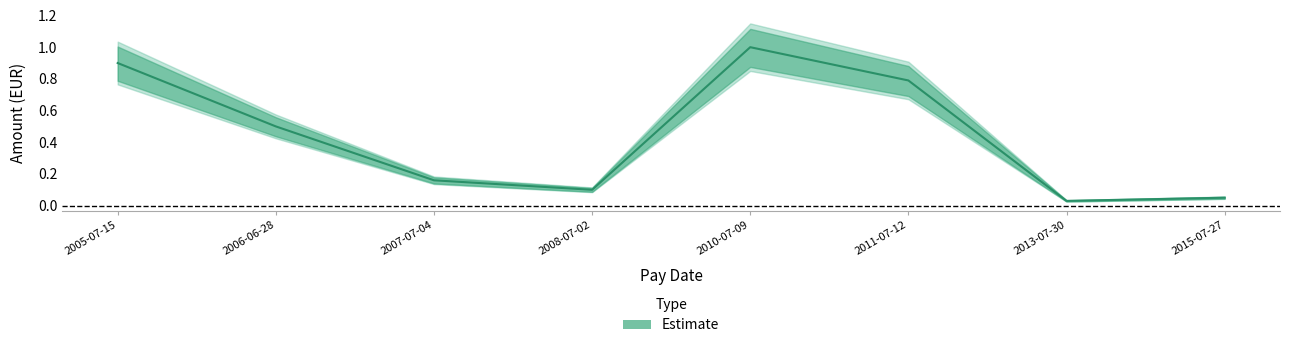

What is the difference between the maximum and minimum values?

1.0